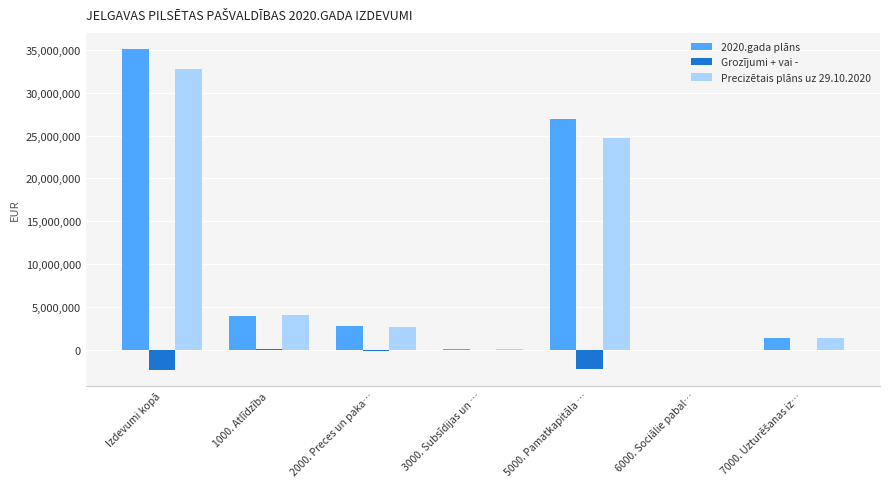

At which category is the sum across all series the highest?

Izdevumi kopā